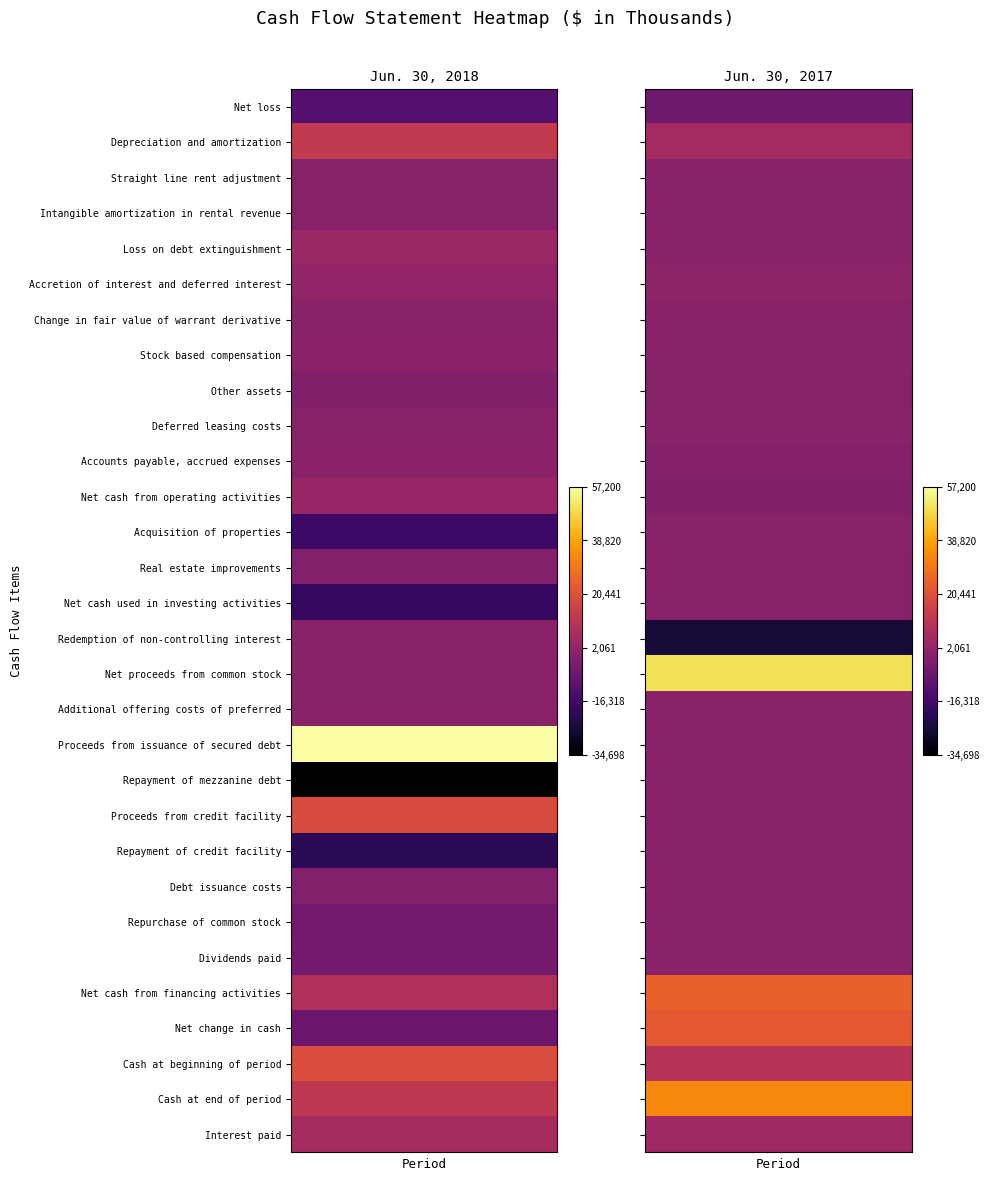

Which category has the highest value in the Jun. 30, 2018 series?

Proceeds from issuance of secured debt